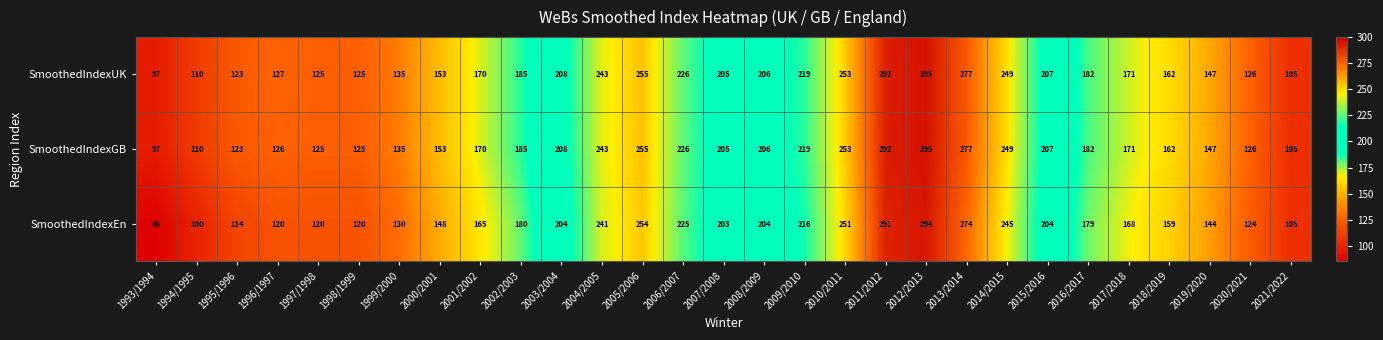

What is the difference between the highest and lowest values at 2002/2003?

5